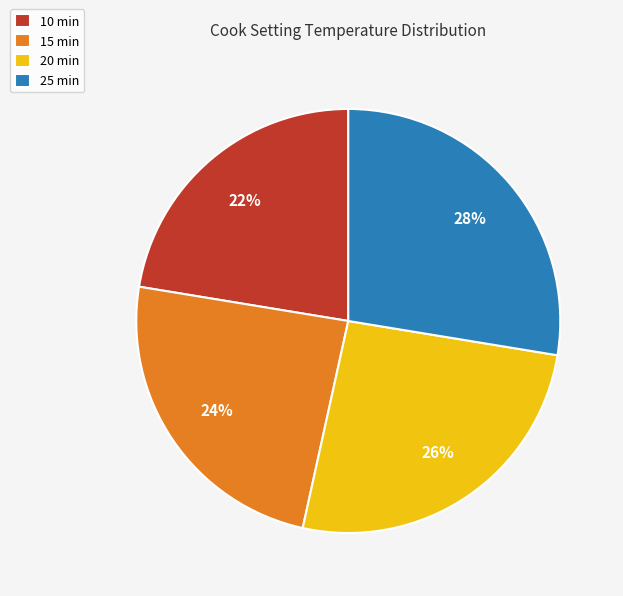

What is the ratio of the value at 20 min to the value at 15 min?

1.1